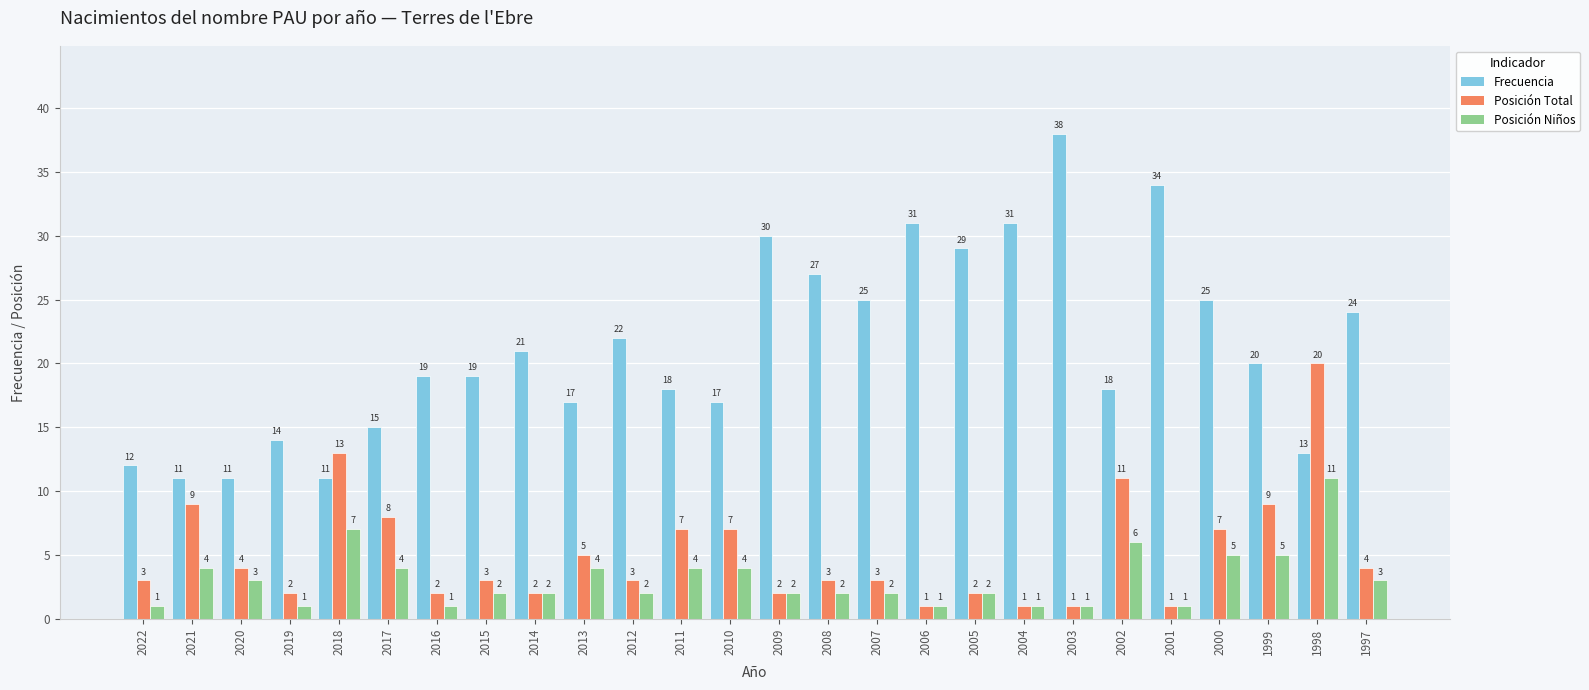

How many groups of bars are there?

26